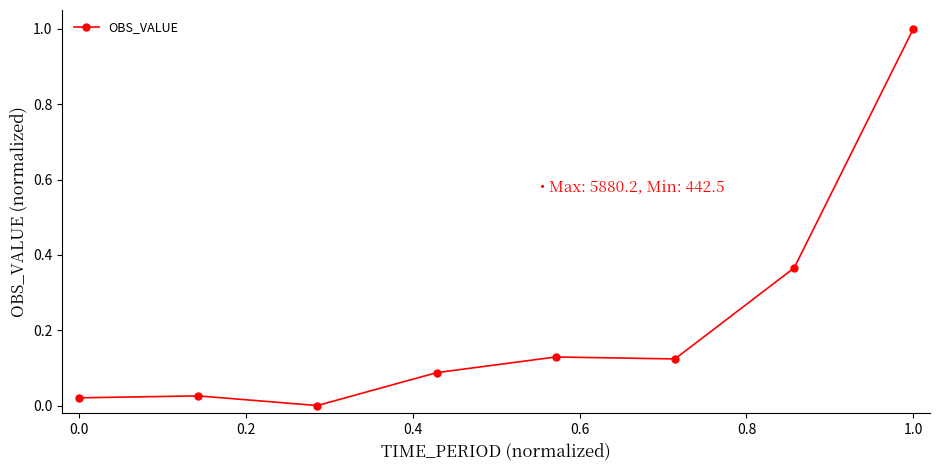

What is the difference between the maximum and minimum values?

1.0